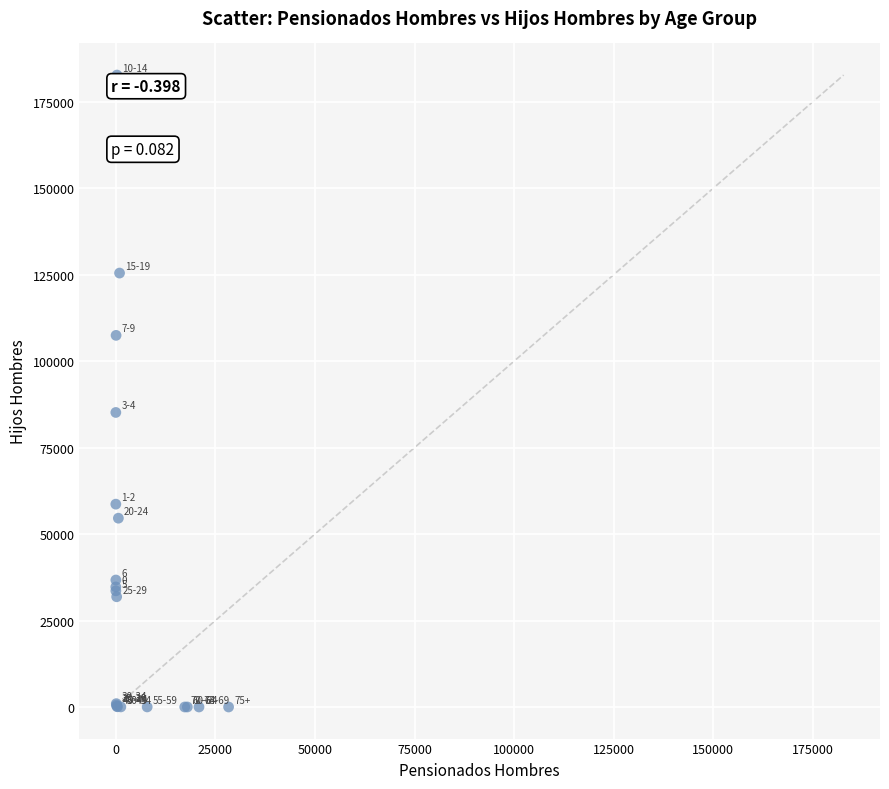

What Y value in the scatter plot is closest to 91371?

85170